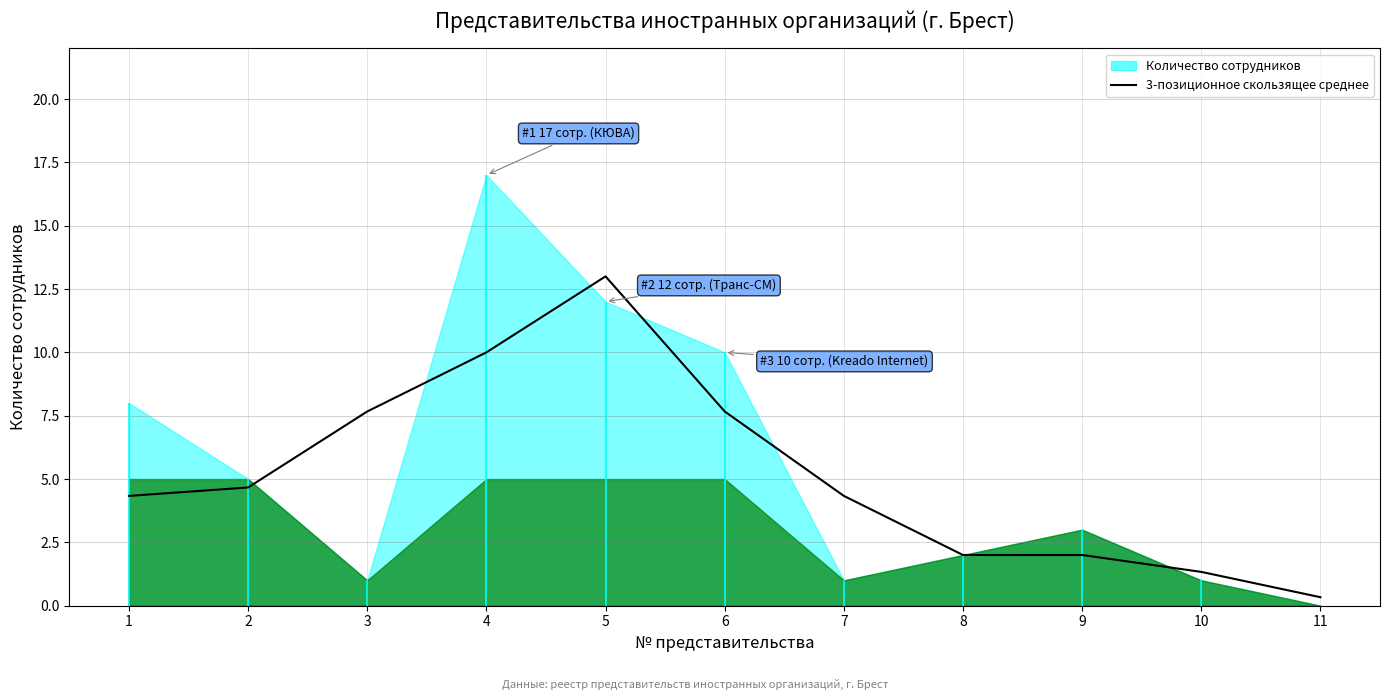

Which category has the lowest value across all series?

11